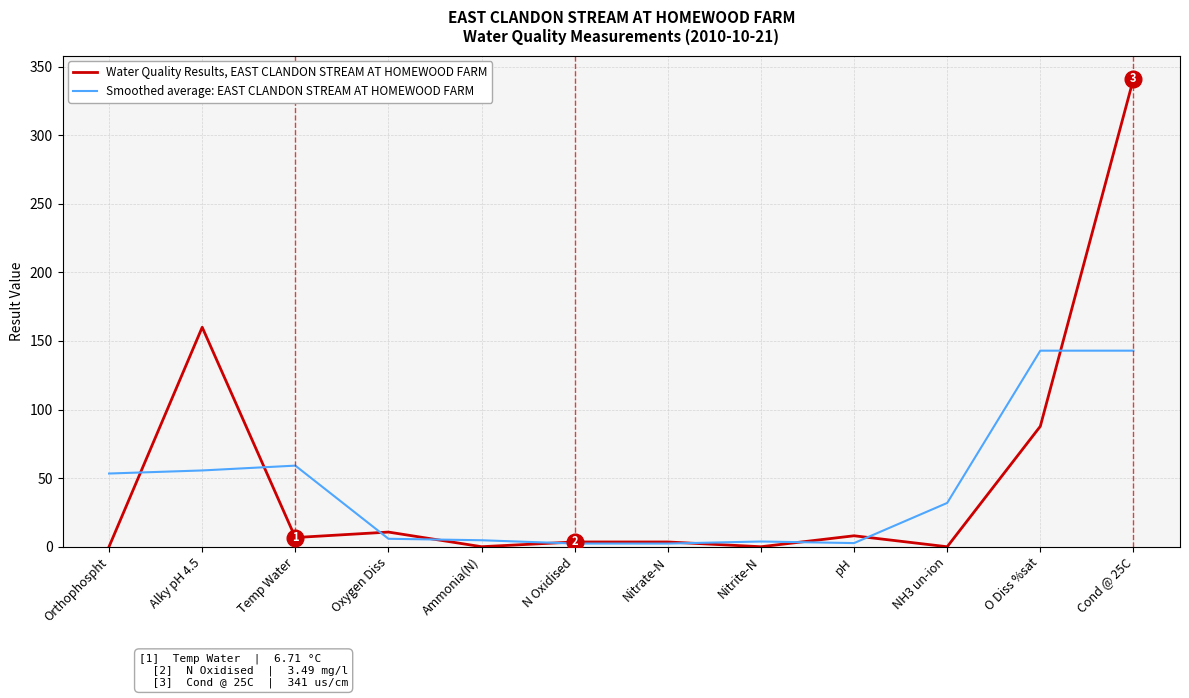

At which category is the sum across all series the highest?

Cond @ 25C